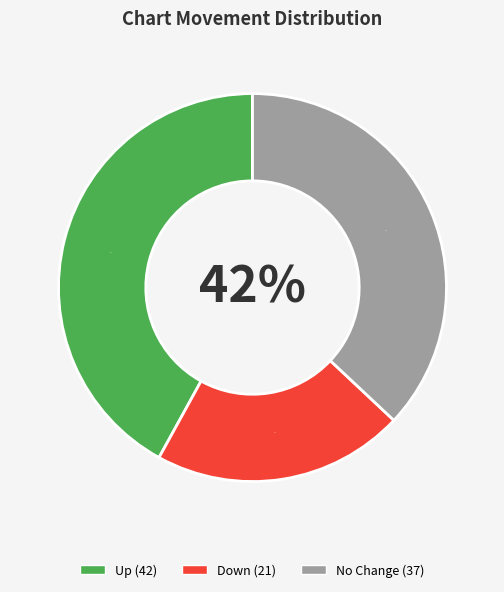

The up slice represents 49% of the pie. True or false?

False